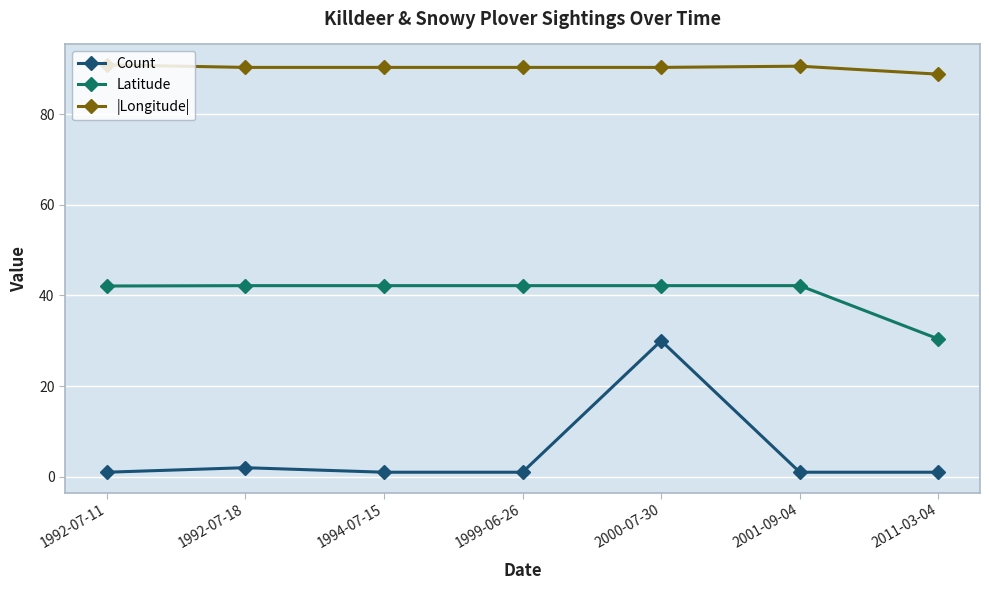

Rank the series by their average value, from highest to lowest.

|Longitude|, Latitude, Count